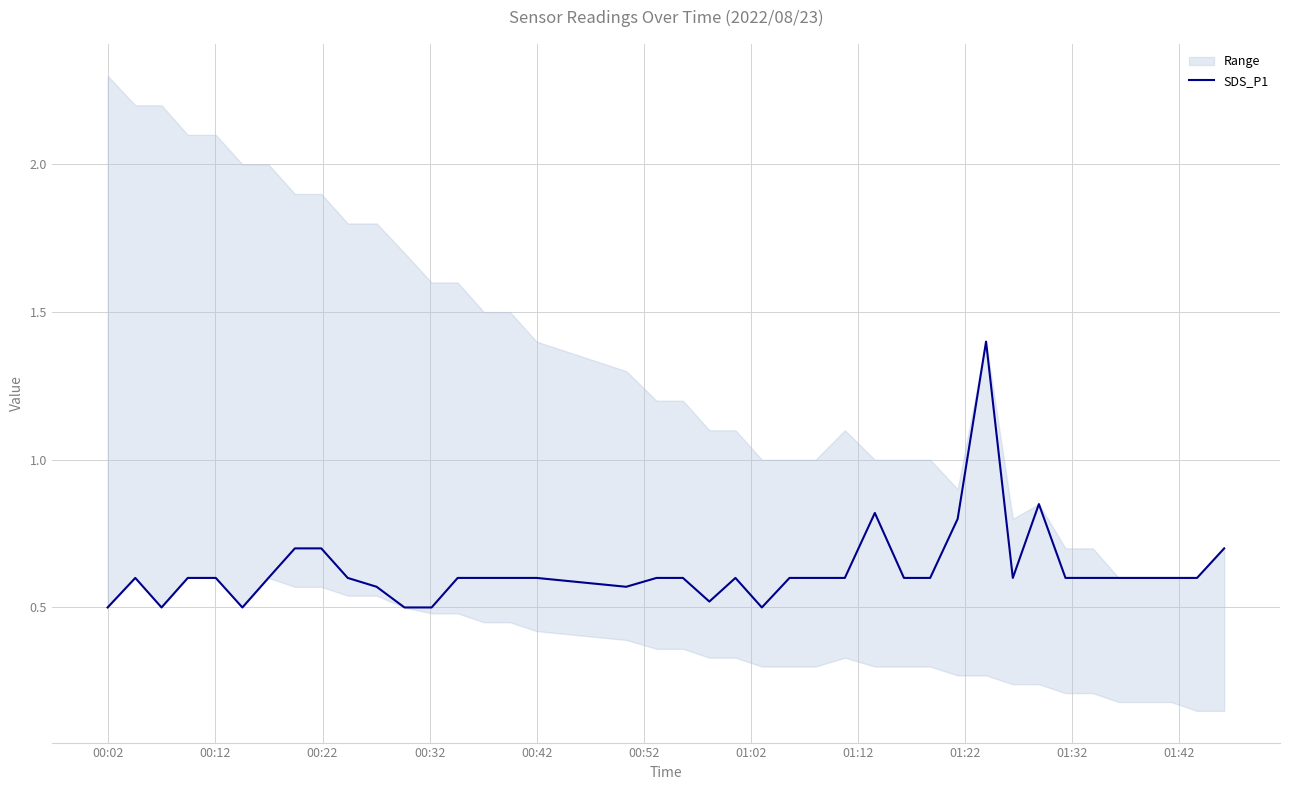

Which label corresponds to the smallest value in the chart?

00:02